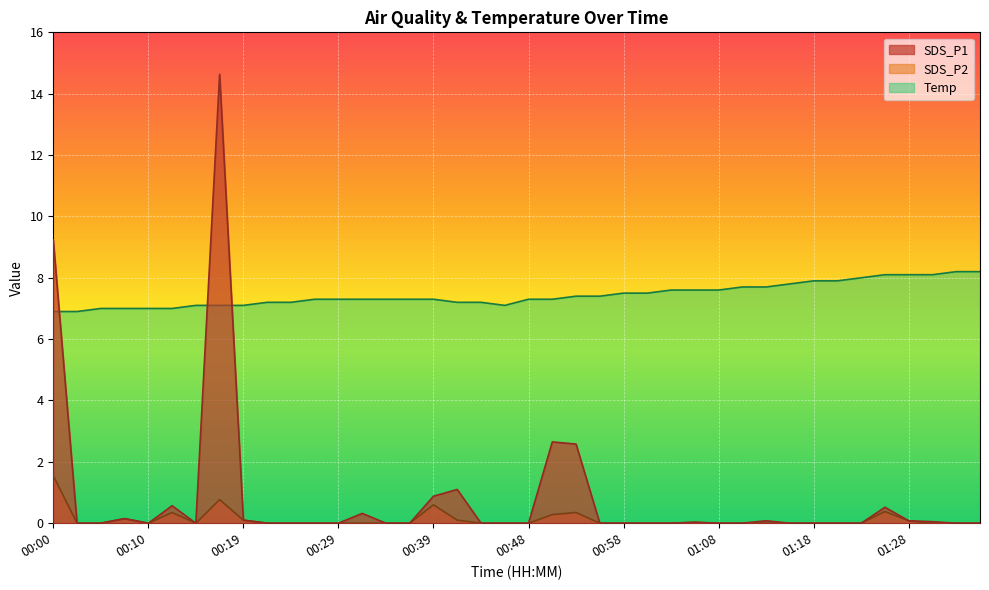

What is the value of the Temp point at the 2nd from the left?

6.9